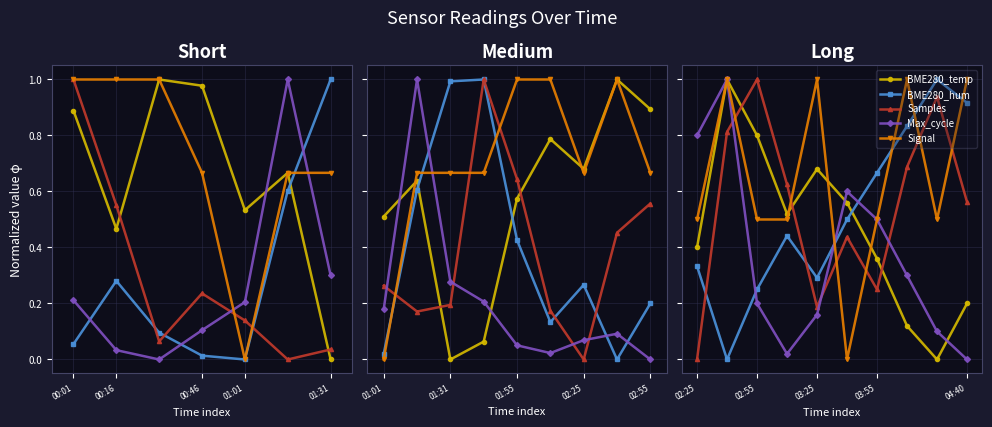

What is the total value across all series at 7?

2.9